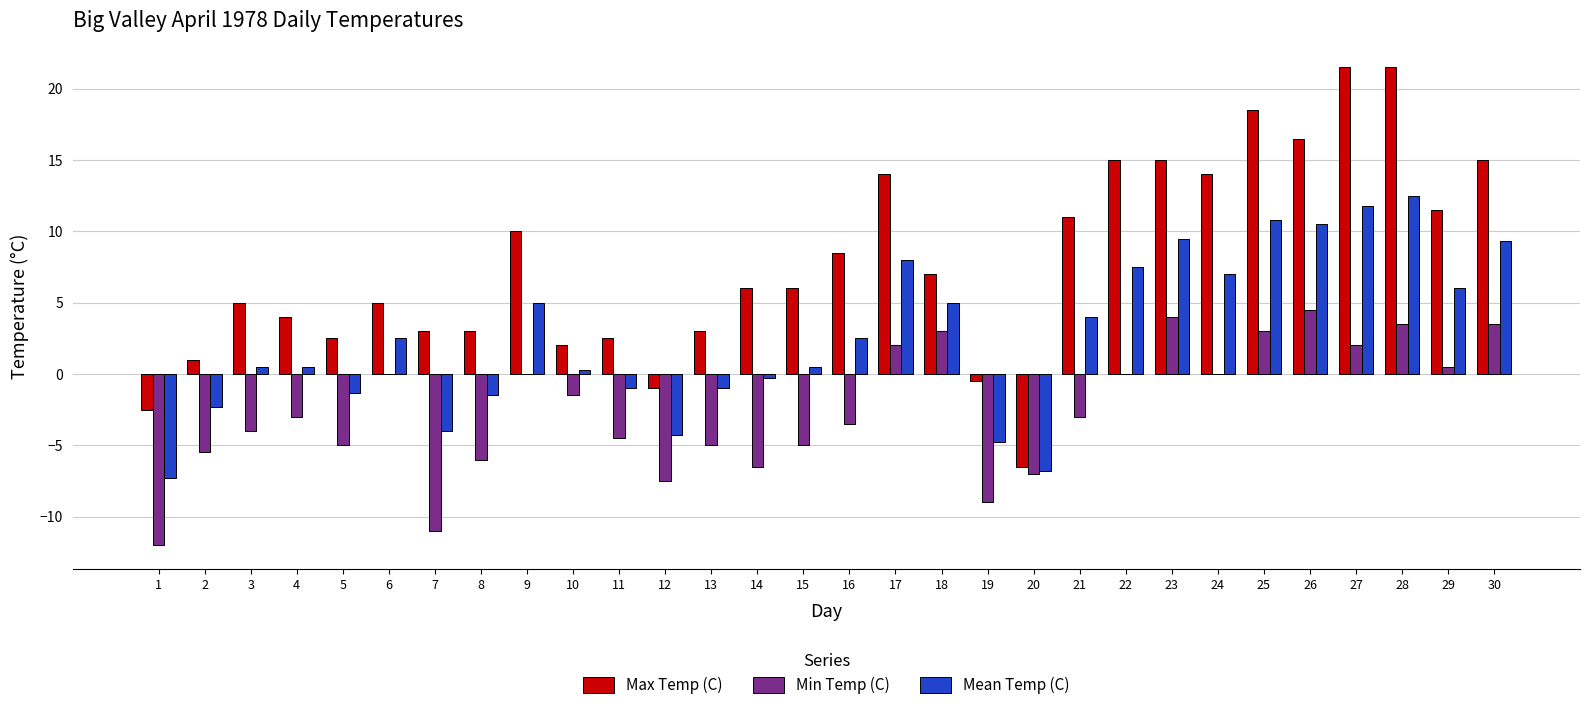

Count the number of data series in this chart.

3